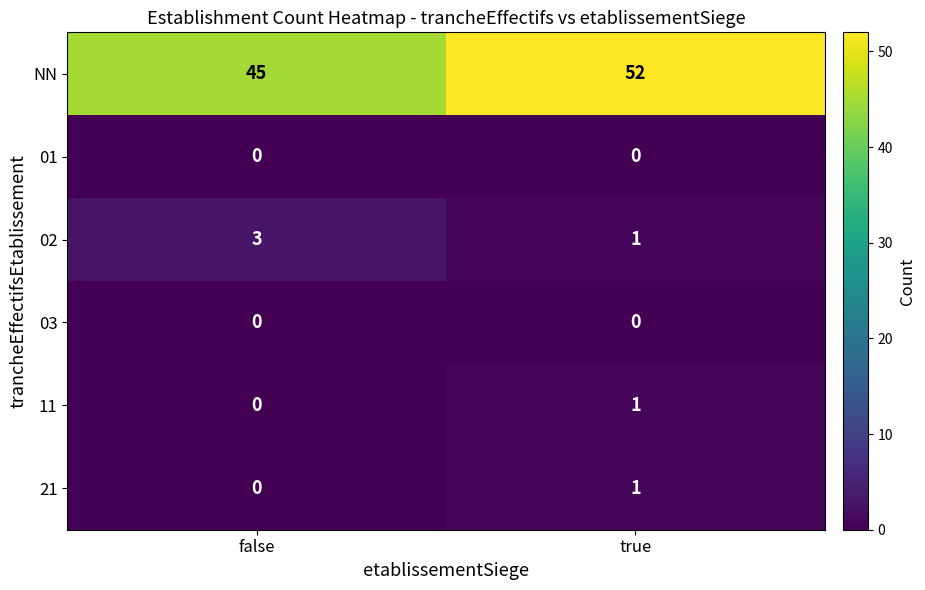

Which series has the largest total across all categories?

NN